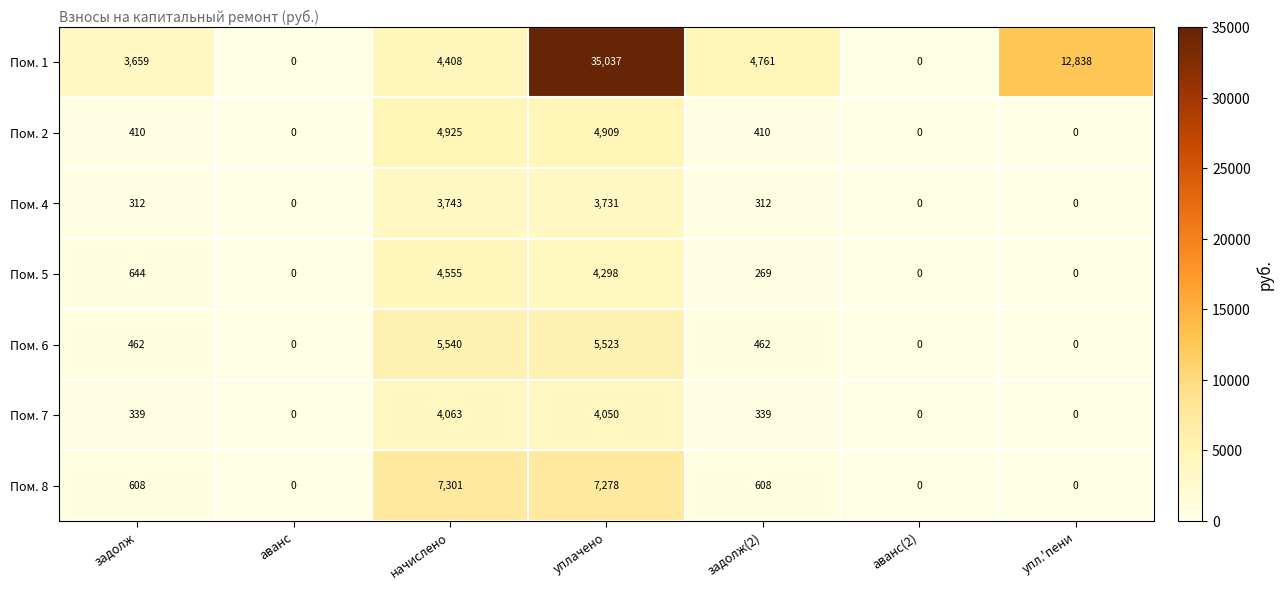

Rank the series by their maximum value, from highest to lowest.

Пом. 1, Пом. 8, Пом. 6, Пом. 2, Пом. 5, Пом. 7, Пом. 4